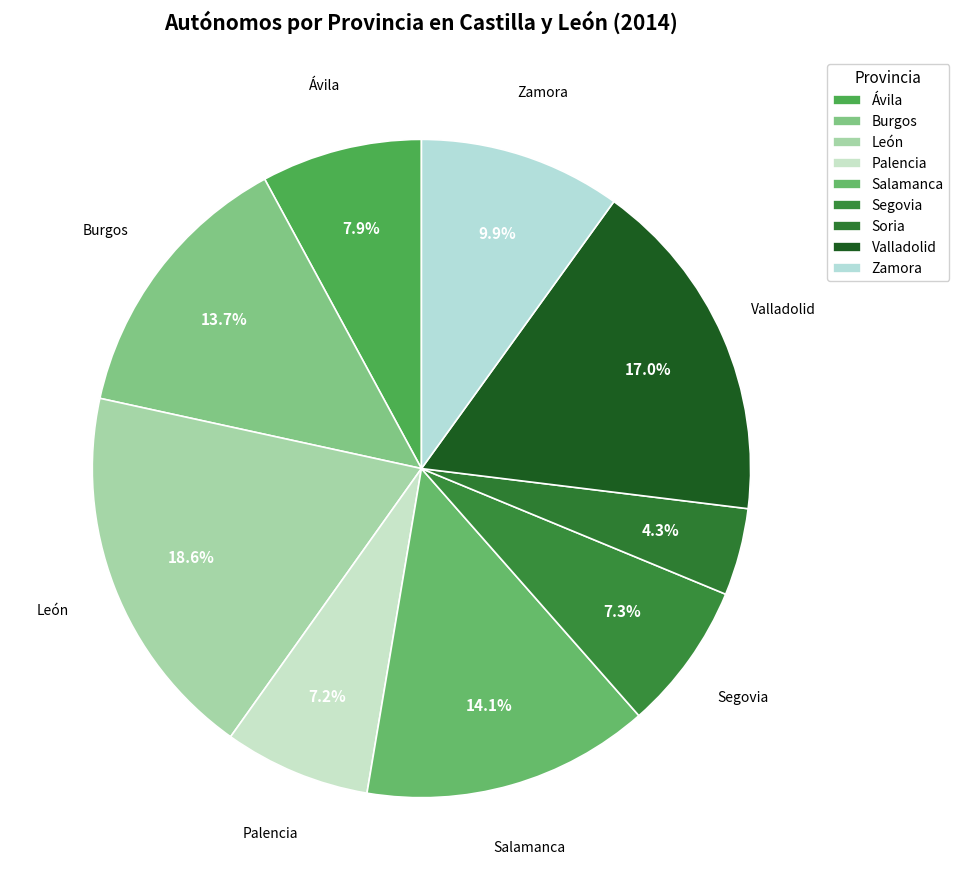

Which has a higher value, León or Segovia?

León